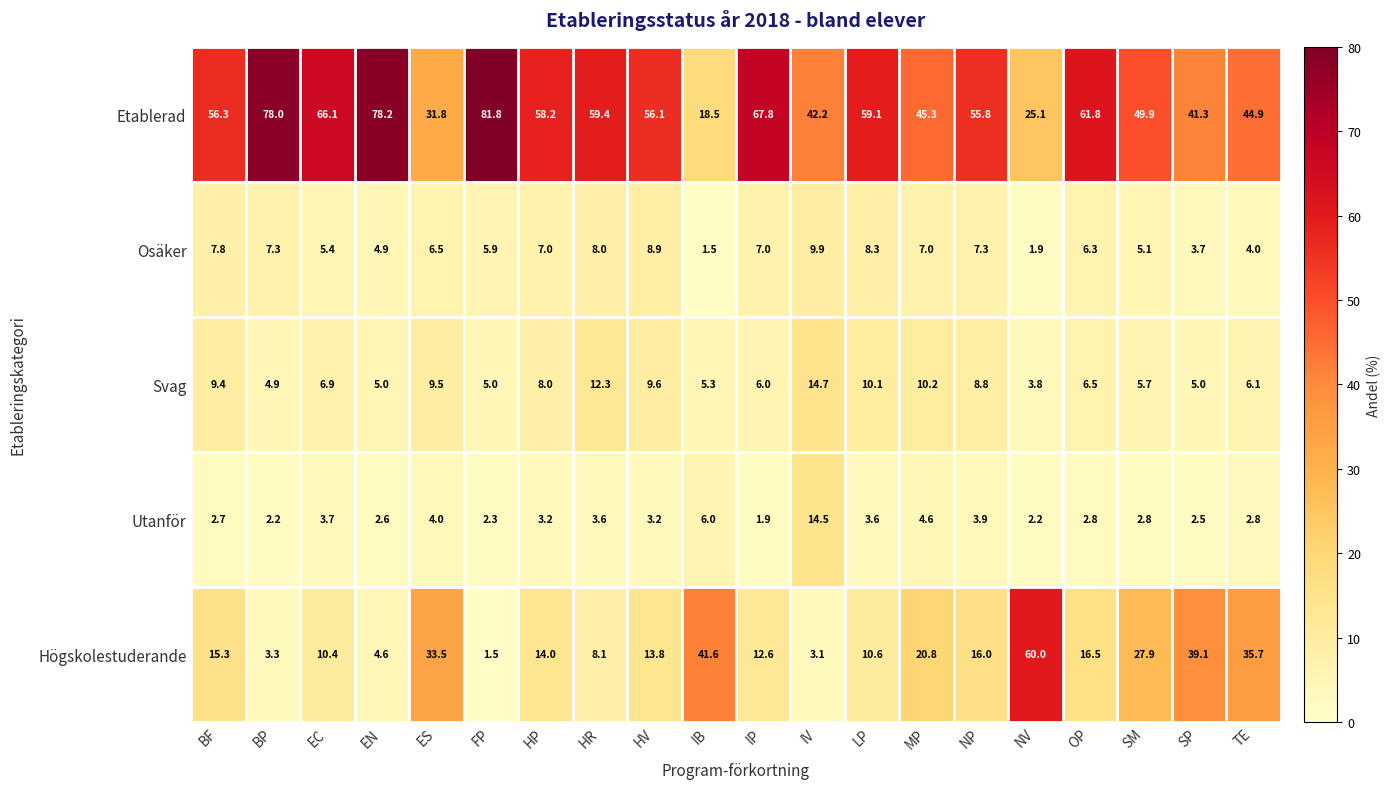

At which category is the sum across all series the highest?

FP